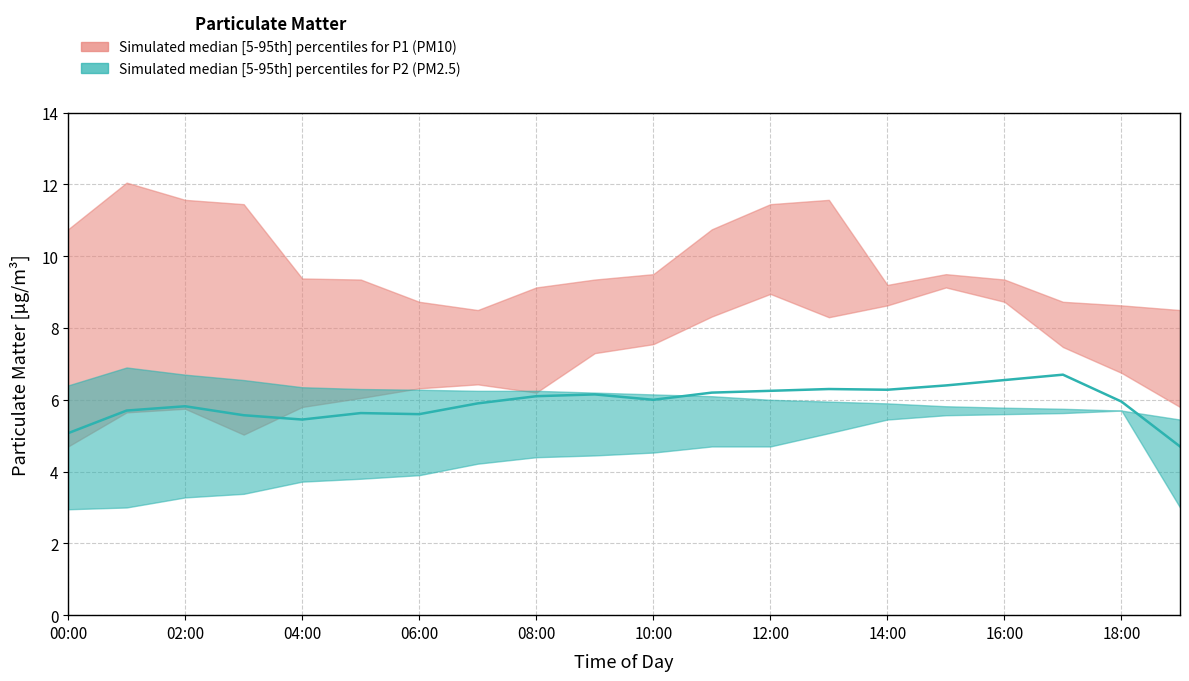

What is the minimum value for P1_high?

8.5